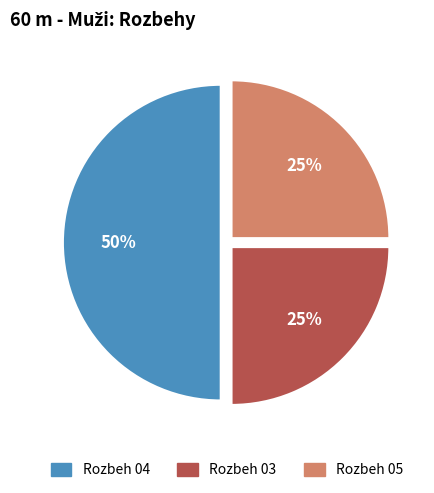

Does Rozbeh 05 represent more than half of the total?

No